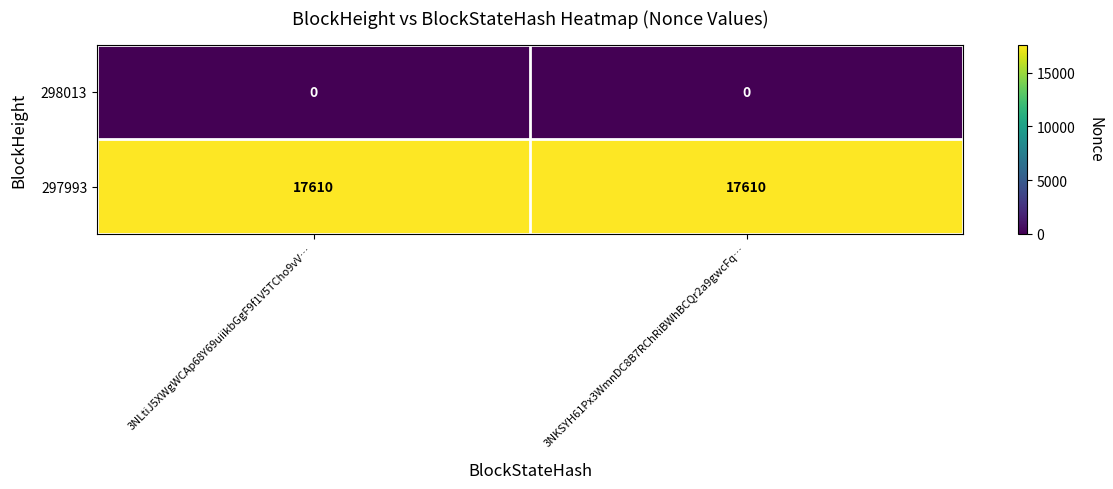

Reading right to left, transcribe all the data shown in this chart.

298013: 3NKSYH61Px3WmnDC8B7RChRiBWhBCQr2a9gwcFq…=0	3NLtiJ5XWgWCAp68Y69uiikbGgF9f1V5TCho9vV…=0
297993: 3NKSYH61Px3WmnDC8B7RChRiBWhBCQr2a9gwcFq…=17610	3NLtiJ5XWgWCAp68Y69uiikbGgF9f1V5TCho9vV…=17610